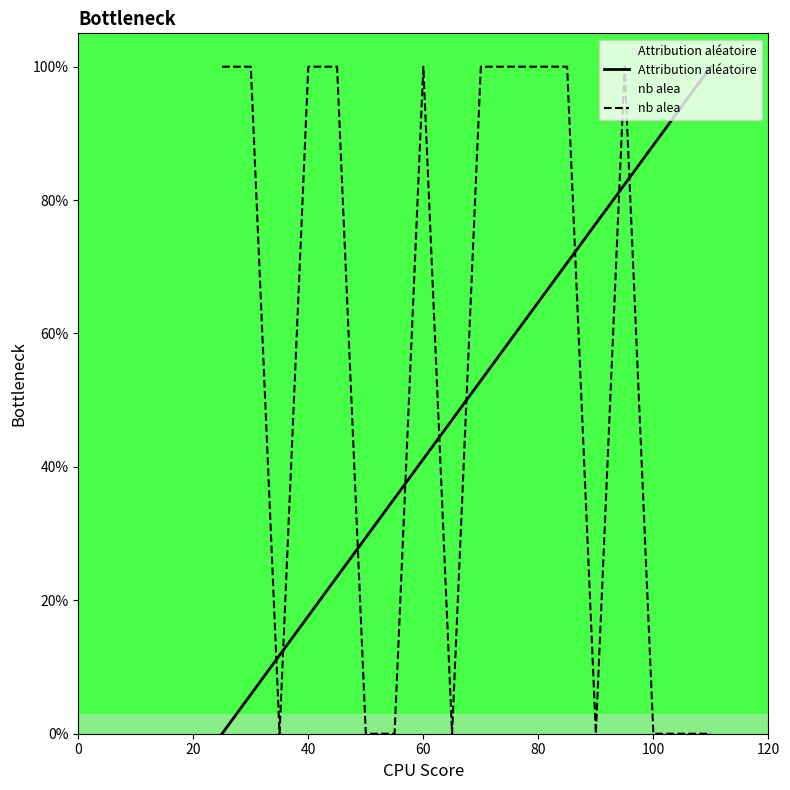

How many lines are shown in the chart?

2